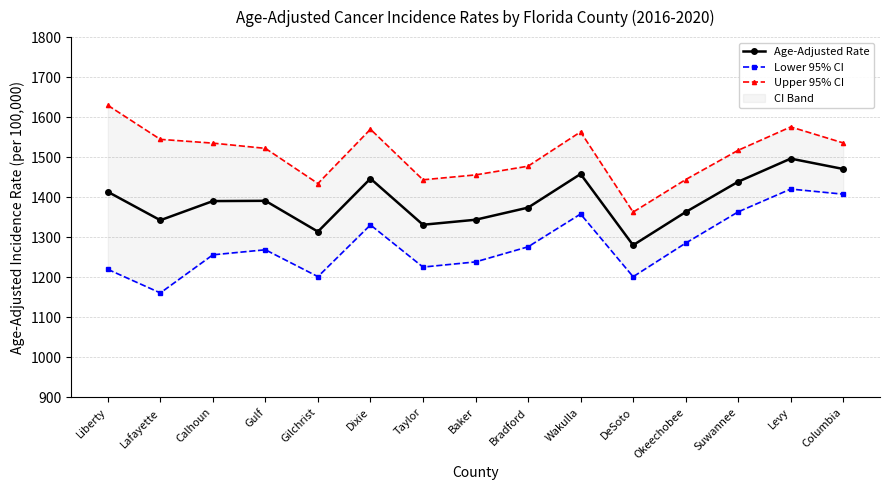

What is the value of the Upper 95% CI point at the 1st from the left?

1629.7